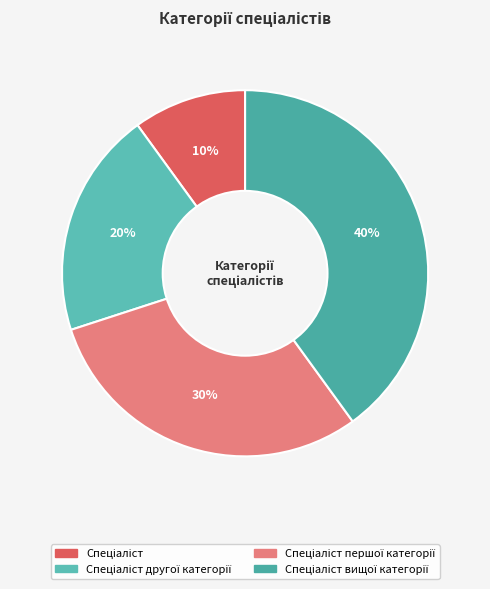

How many slices are in this pie chart?

4